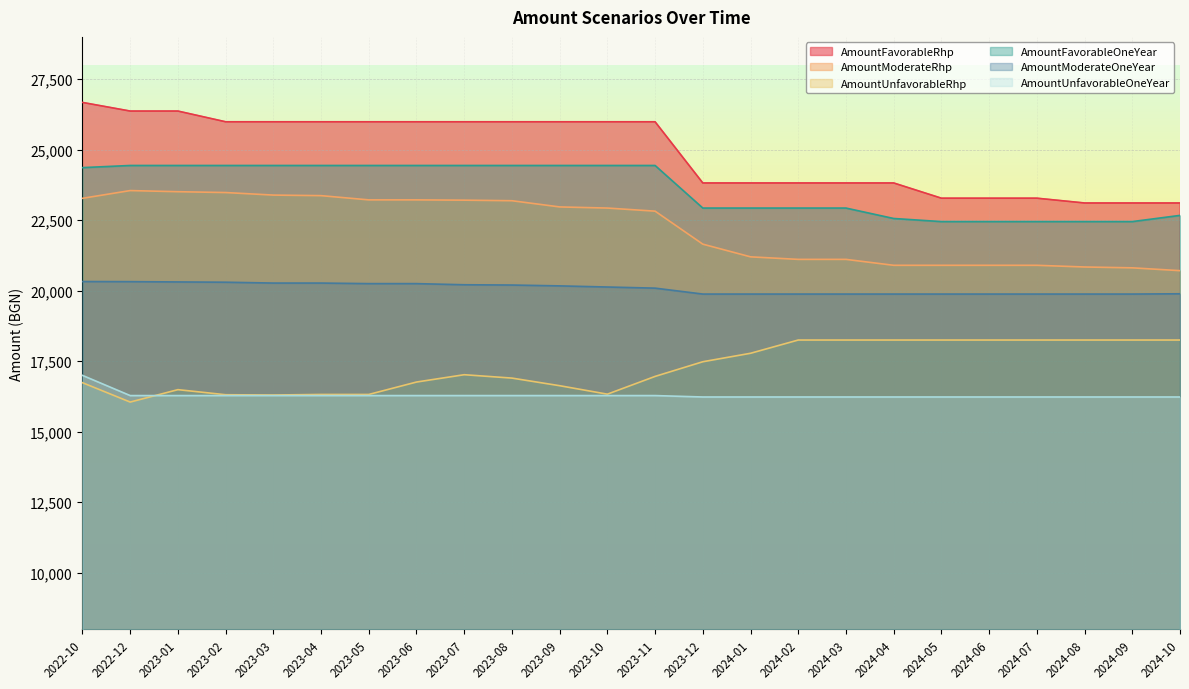

What is the difference between the maximum and minimum values in the AmountFavorableRhp series?

3566.1